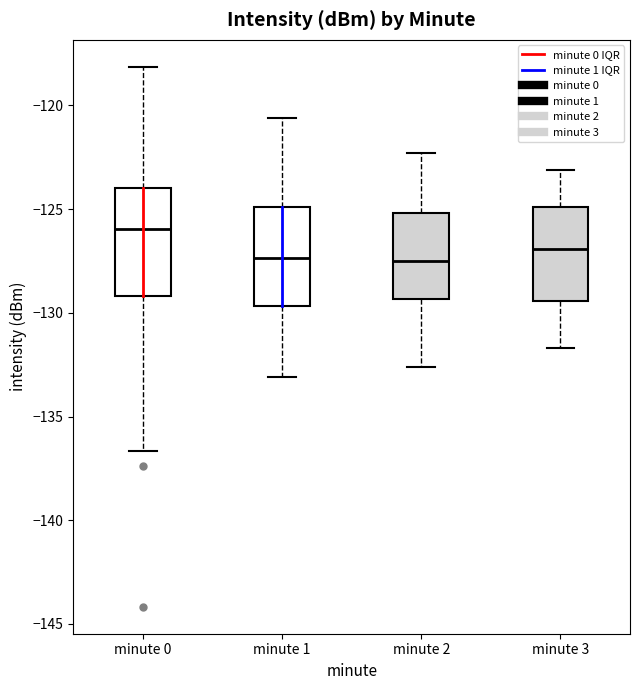

Reading left to right, read every box against the y-axis: the position of its median line, the range the box covers, and the ends of its whiskers. The values are not printed on the chart, so give them approximately, as read against the axis.

minute 0: median -126.0, box -129.0 to -124.0, whiskers -136.5 to -118.0
minute 1: median -127.5, box -129.5 to -125.0, whiskers -133.0 to -120.5
minute 2: median -127.5, box -129.5 to -125.0, whiskers -132.5 to -122.5
minute 3: median -127.0, box -129.5 to -125.0, whiskers -131.5 to -123.0